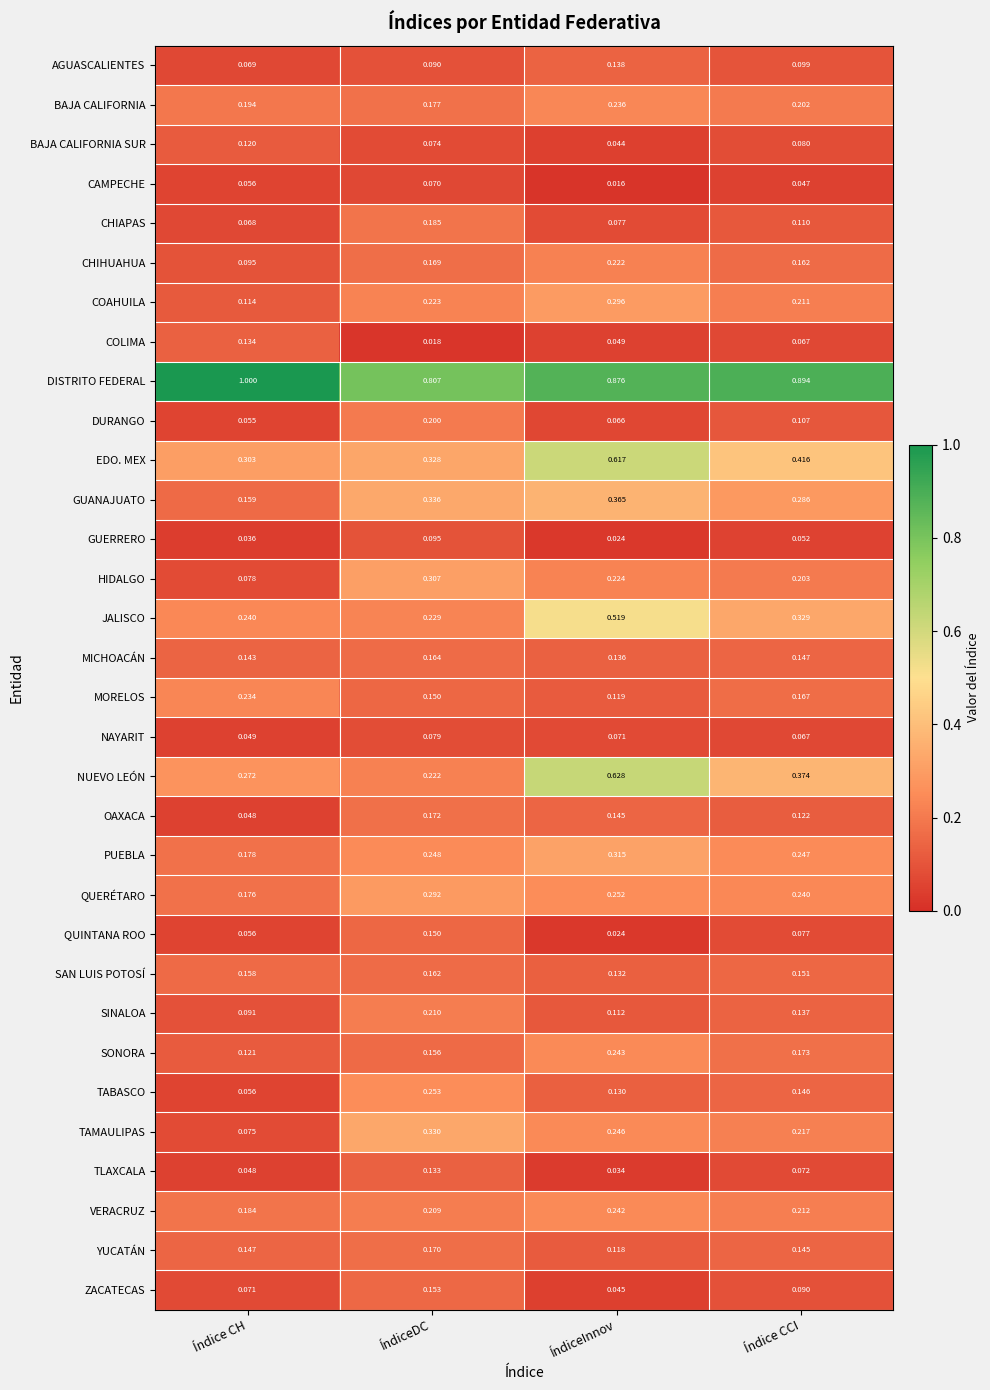

At which category does the chart reach its peak across all series?

Índice CH